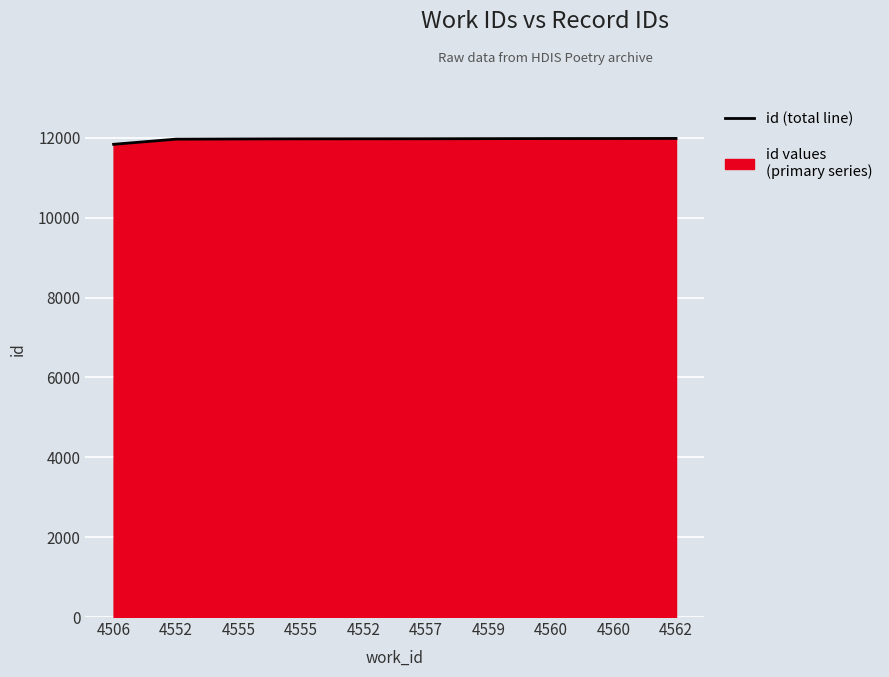

Reading left to right, transcribe all the data shown in this chart.

11837	11966	11971	11974	11975	11976	11979	11981	11982	11984